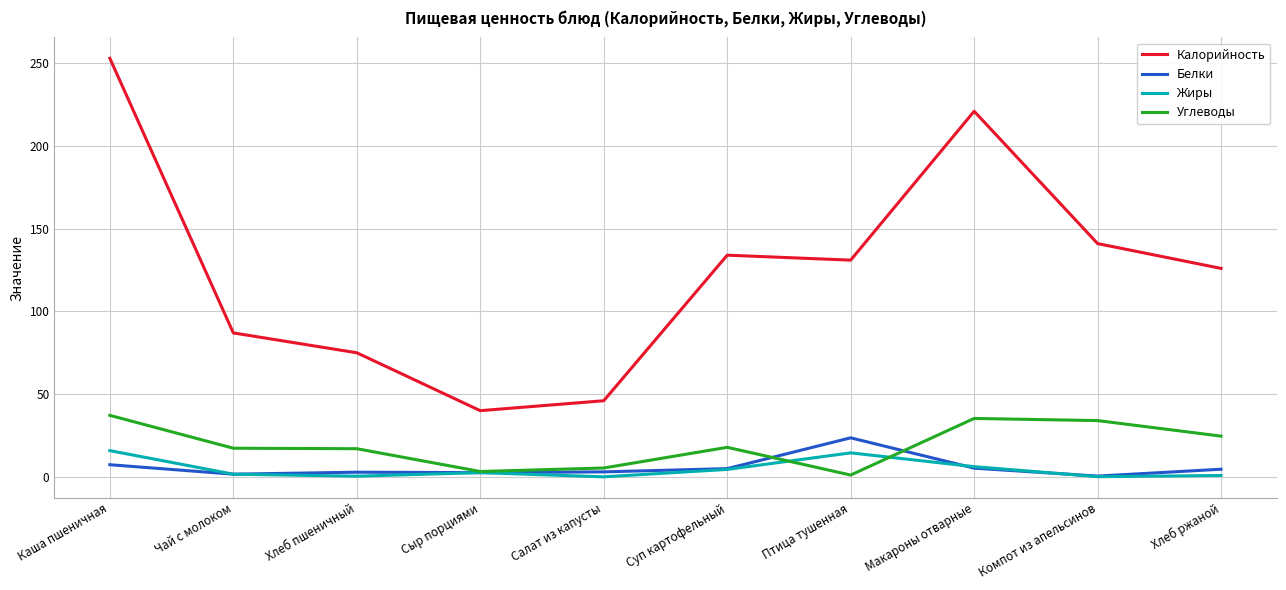

What value does the Углеводы series have at Салат из капусты?

5.3